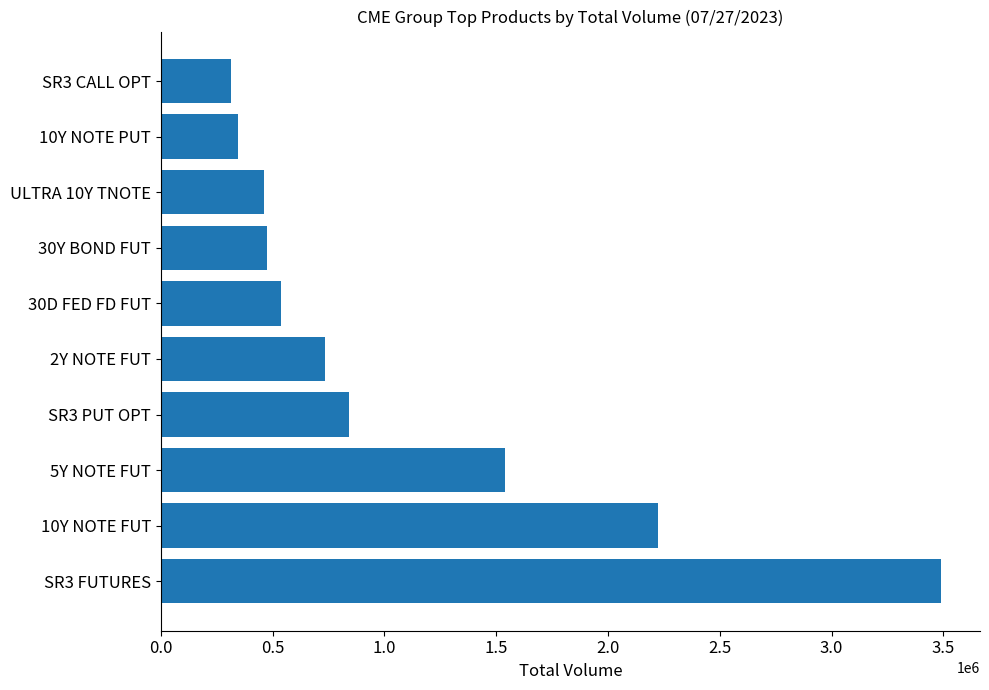

The value at SR3 PUT OPT is 424261. True or false?

False